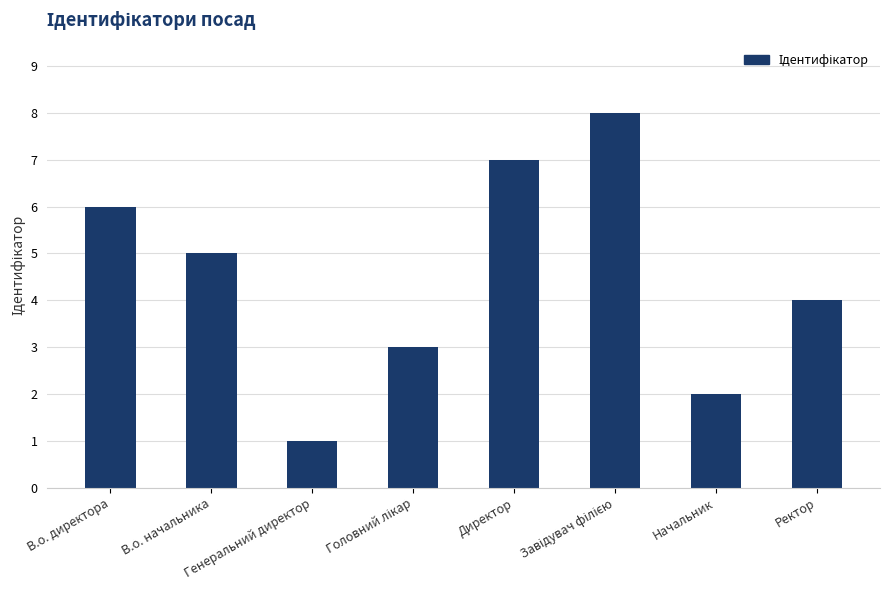

What is the difference between the maximum and minimum values?

7